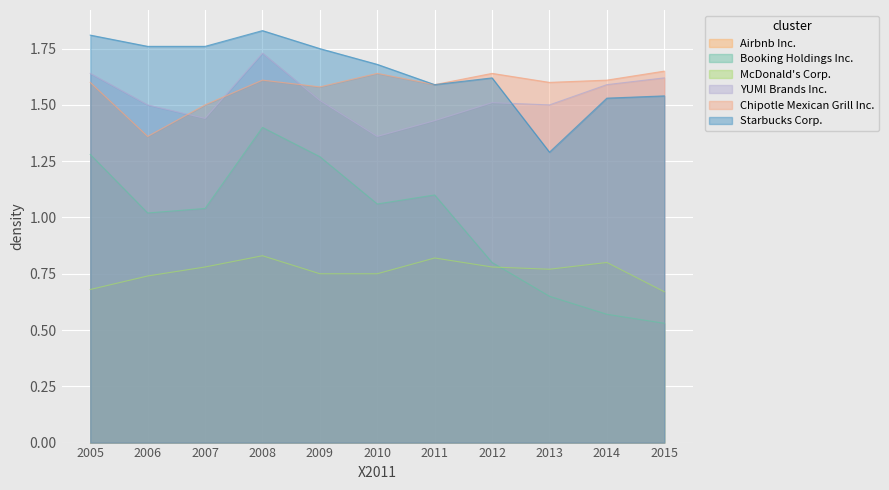

At which label does Booking Holdings Inc. first exceed 1?

2005